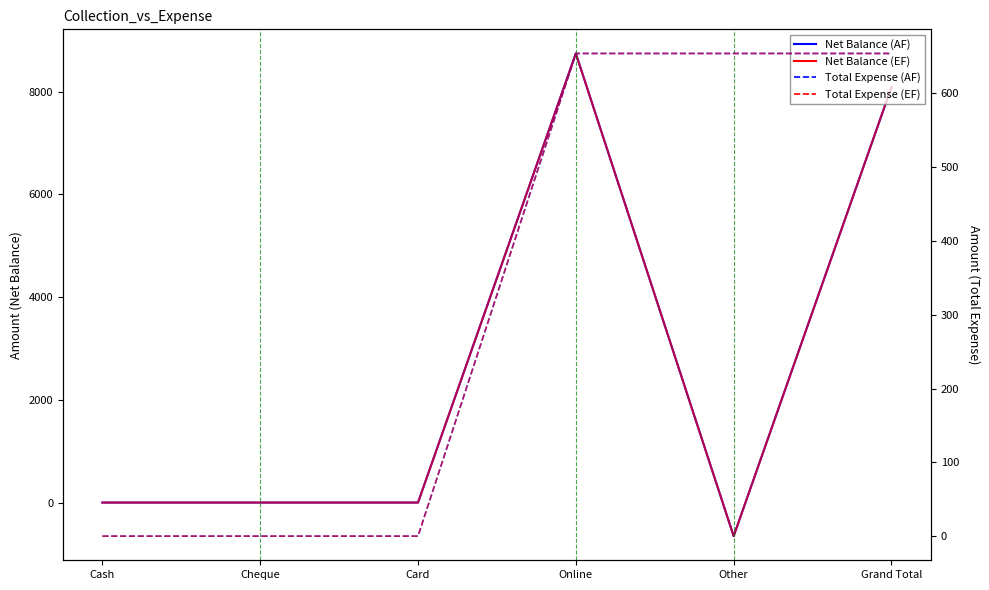

The Total Expense (AF) series shows 654 at Grand Total. True or false?

True